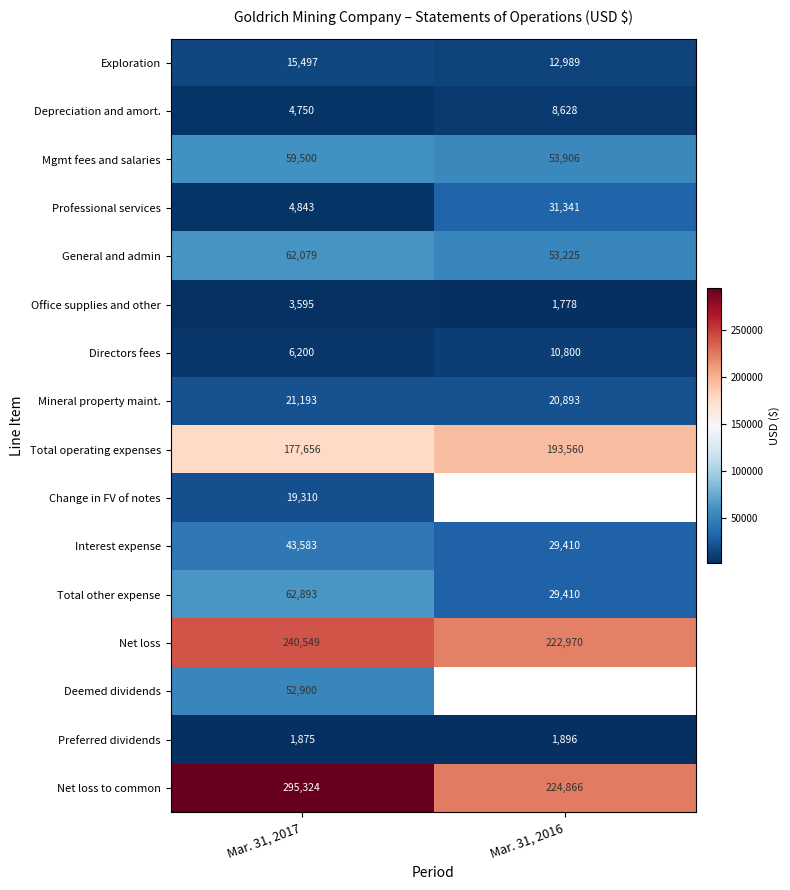

Is the value of Deemed dividends at Mar. 31, 2017 greater than the value of Total operating expenses at Mar. 31, 2017?

No